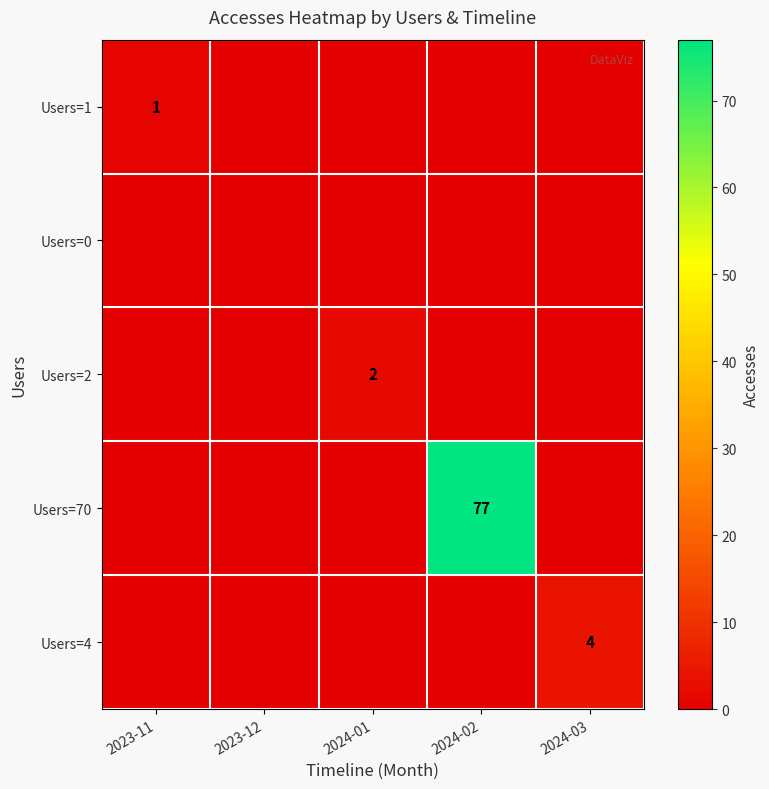

The value of Users=4 at 2024-03 is 1. True or false?

False